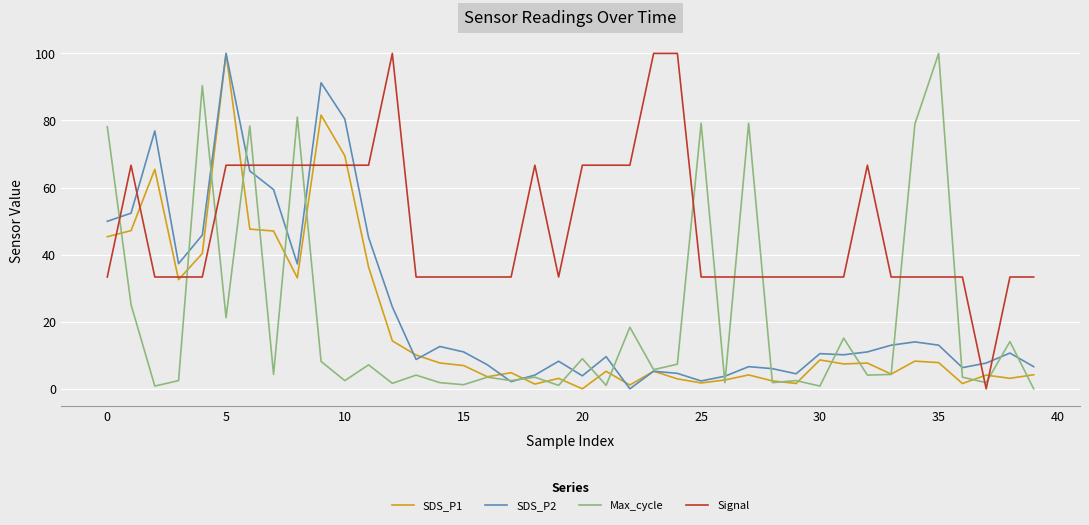

What is the highest value of the SDS_P2 series?

100.0